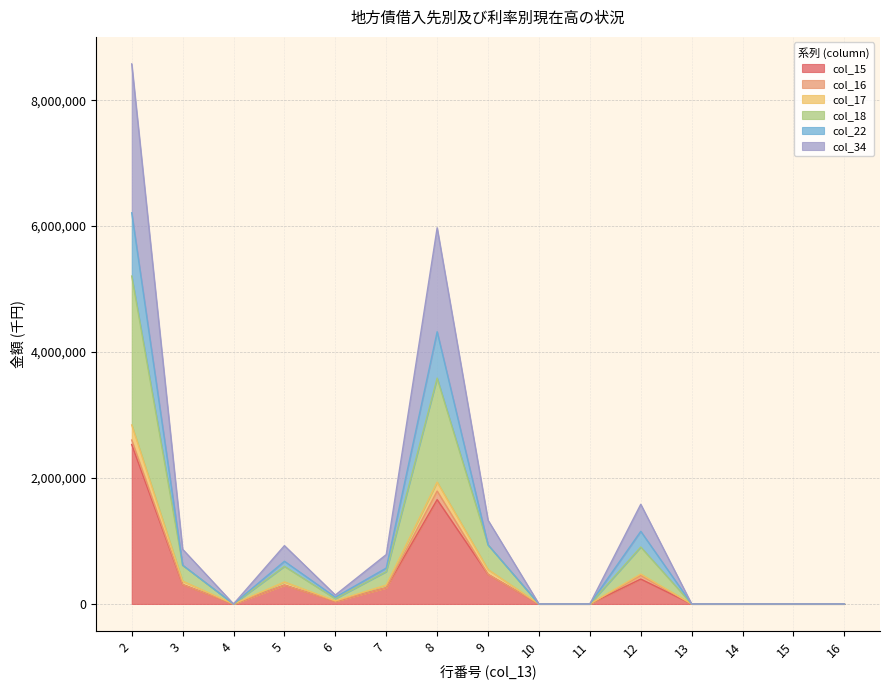

At which category does col_15 reach its first local peak?

5